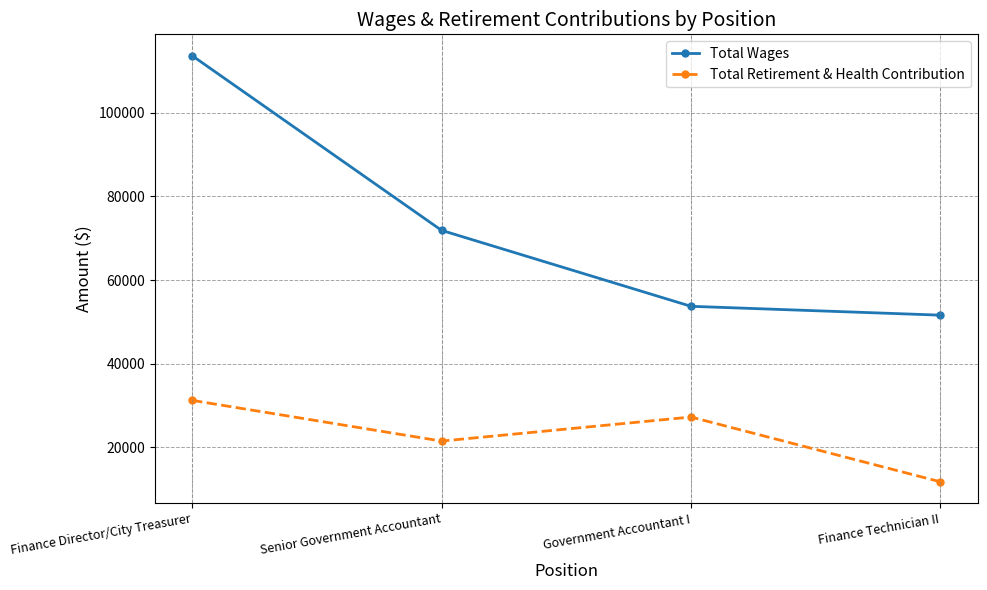

What is the label of the 1st point from the left?

Finance Director/City Treasurer